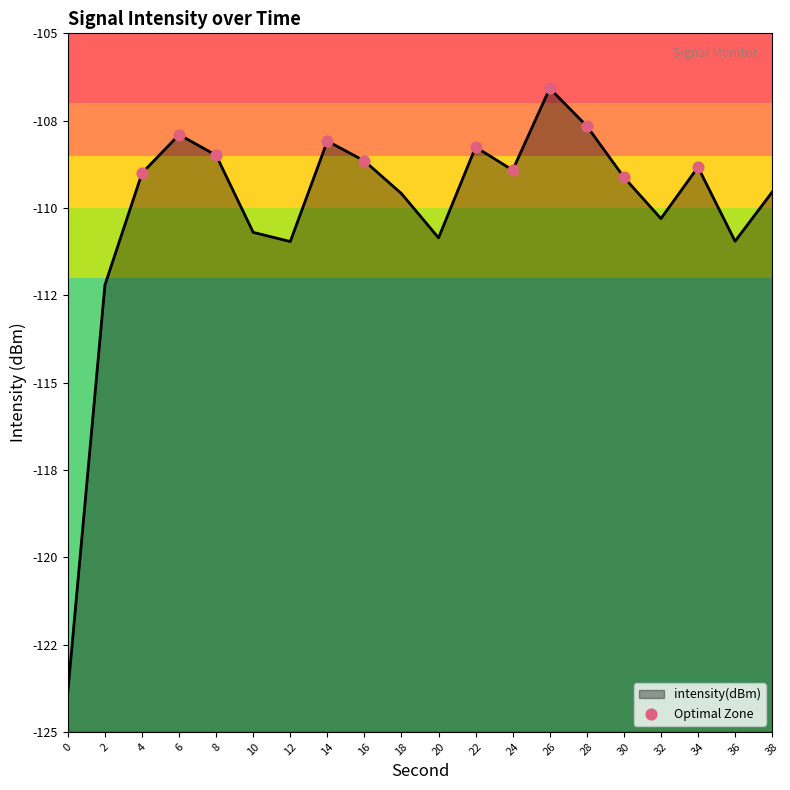

Between 30 and 16, which is larger?

16